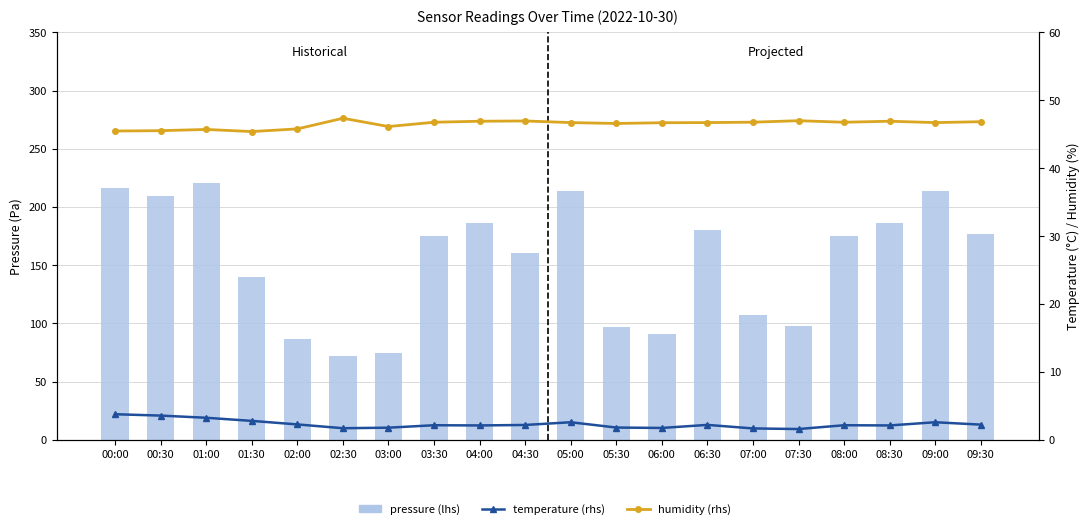

What is the label of the 12th bar from the left?

05:30